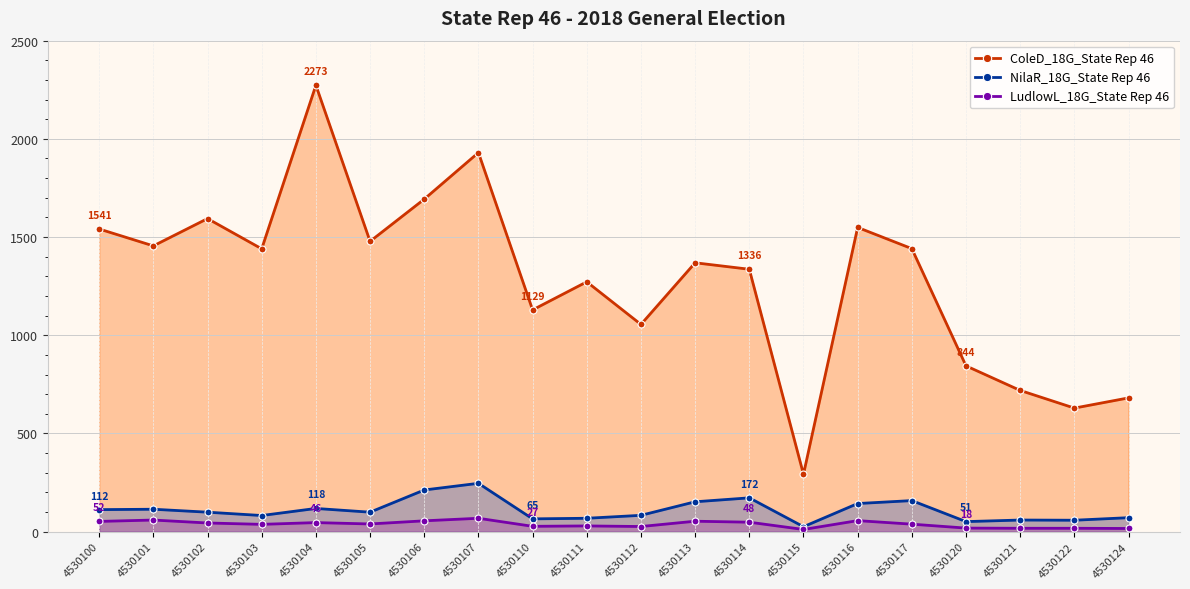

Reading left to right, transcribe all the data shown in this chart.

ColeD_18G_State Rep 46: 1541	1455	1594	1440	2273	1478	1693	1930	1129	1272	1055	1369	1336	292	1549	1441	844	719	629	681
NilaR_18G_State Rep 46: 112	114	99	82	118	99	212	246	65	68	83	152	172	25	143	158	51	59	58	71
LudlowL_18G_State Rep 46: 52	59	44	37	46	39	55	68	27	29	26	53	48	11	56	38	18	17	17	16